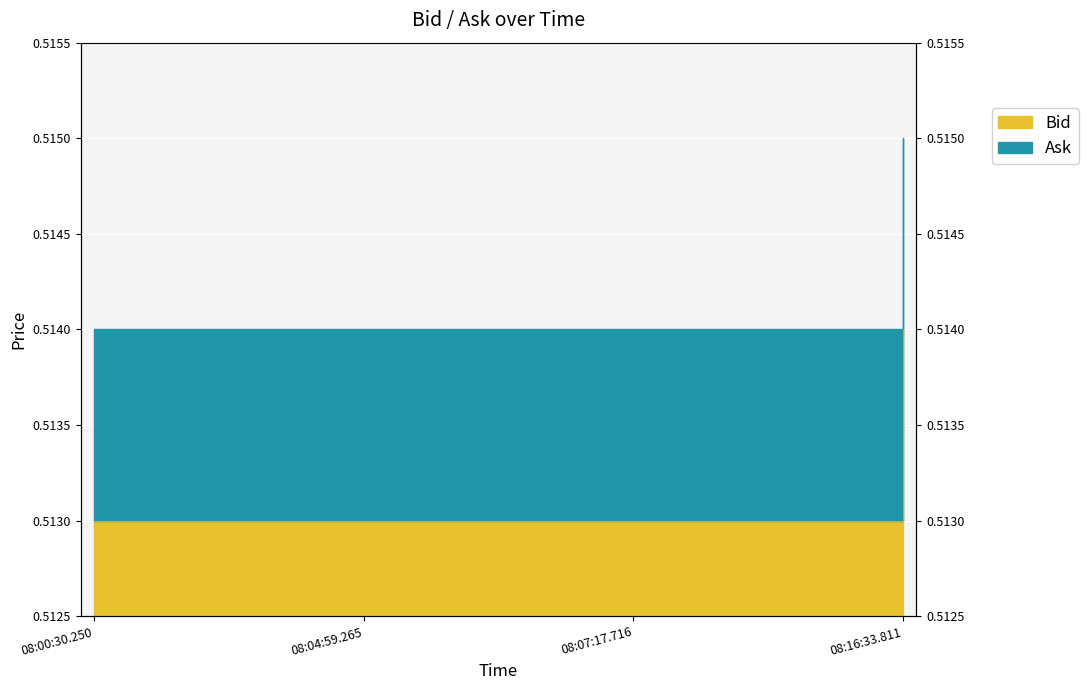

Between 08:04:59.265 and 08:07:17.716, which series saw the biggest shift?

Bid